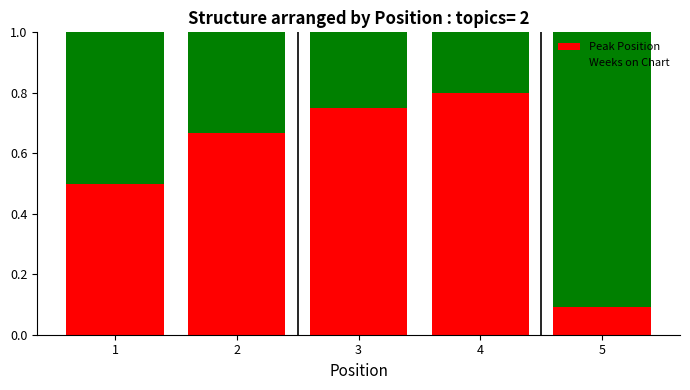

What is the total value across all series at 4?

1.0